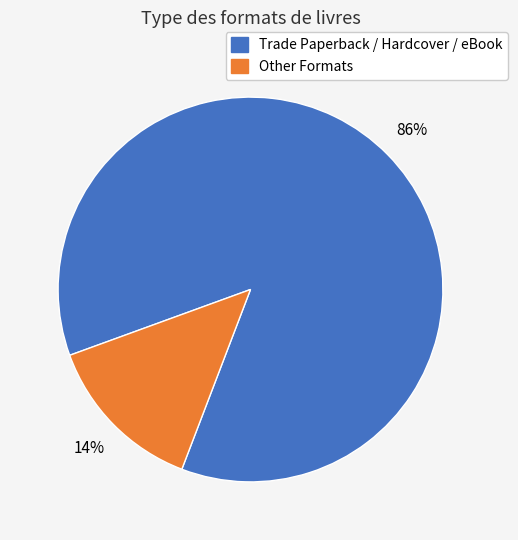

Does any single category account for the majority?

Yes